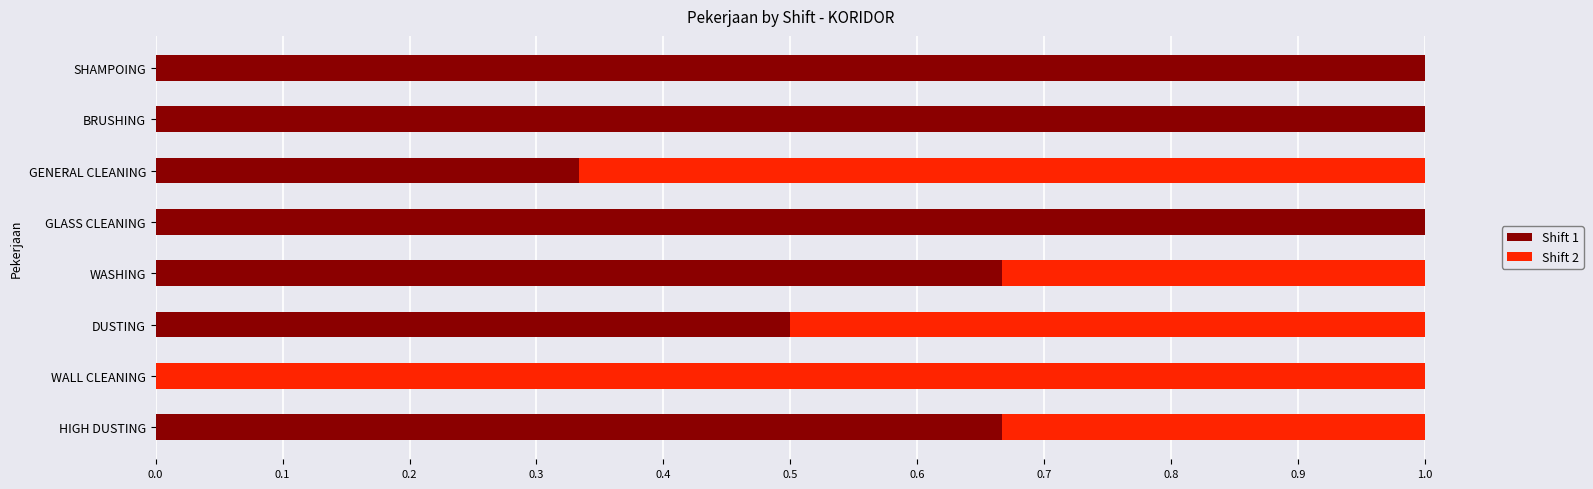

What is the total value across all series at GLASS CLEANING?

1.0